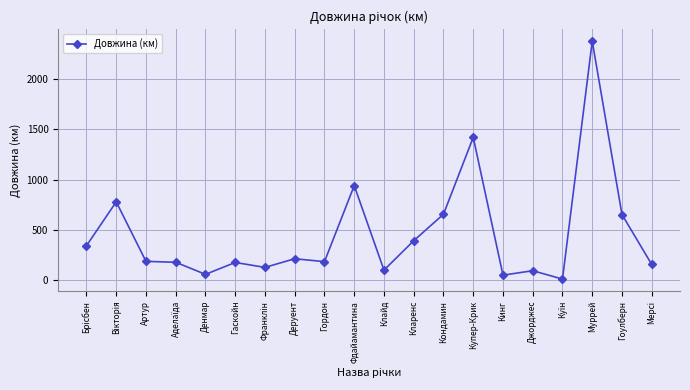

The chart shows a value of 398 at Фдайамантина. True or false?

False